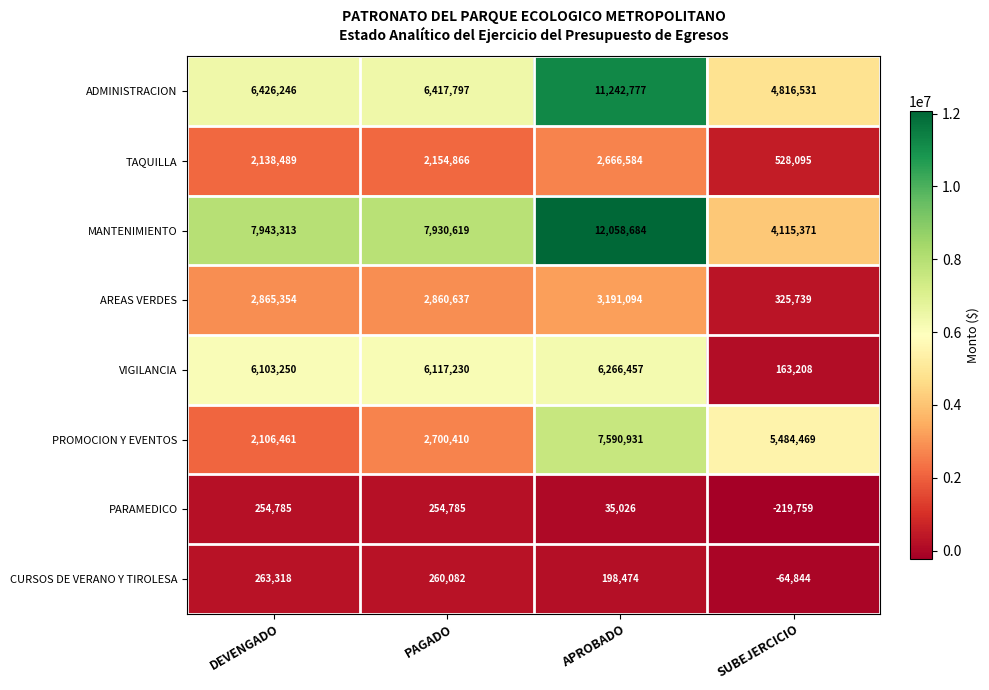

What is the spread (max minus min) of values at DEVENGADO?

7688528